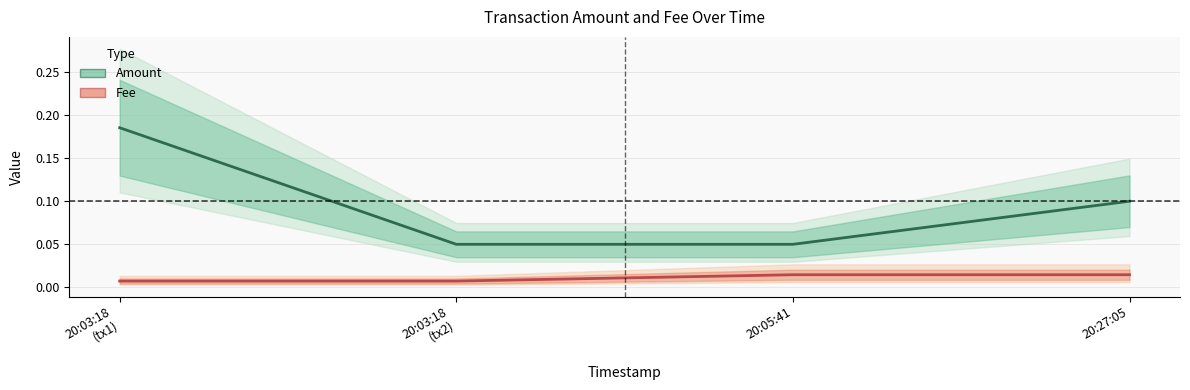

The Amount series shows 0.2 at 20:03:18
(tx1). True or false?

True